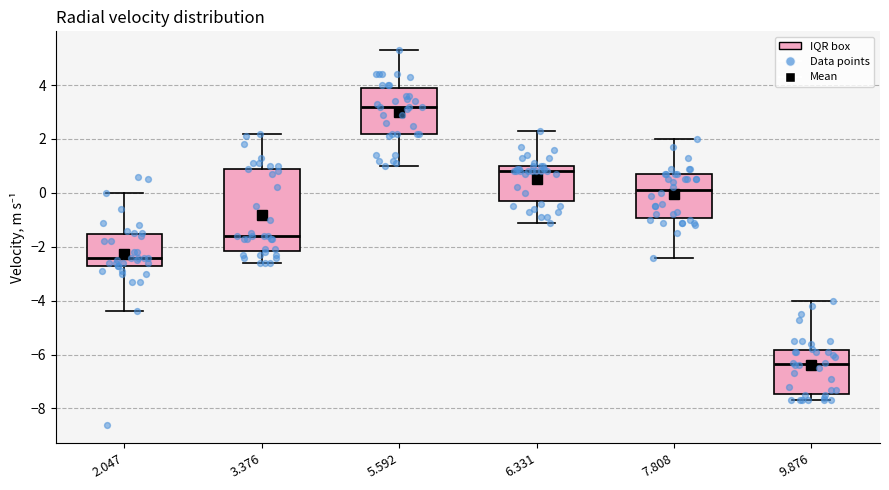

Reading left to right, transcribe this box plot: for each box, give where its median line is, the range the box spans, and where its two whiskers end, as read against the y-axis. The values are not printed on the chart, so give them approximately, as read against the axis.

2.047: median -2.4, box -2.6 to -1.6, whiskers -4.4 to 0.0
3.376: median -1.6, box -2.2 to 0.8, whiskers -2.6 to 2.2
5.592: median 3.2, box 2.2 to 4.0, whiskers 1.0 to 5.4
6.331: median 0.8, box -0.2 to 1.0, whiskers -1.0 to 2.4
7.808: median 0.2, box -1.0 to 0.8, whiskers -2.4 to 2.0
9.876: median -6.4, box -7.4 to -5.8, whiskers -7.6 to -4.0